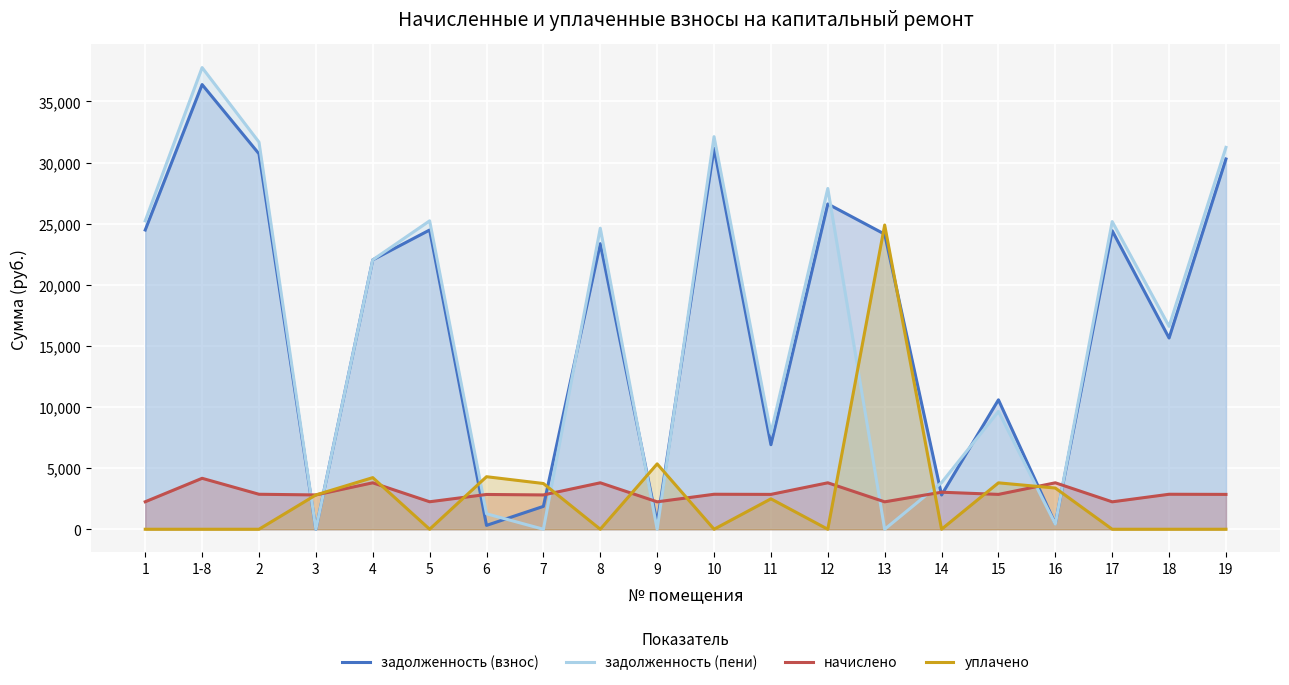

After their last crossing, which series has the higher values: задолженность (пени) or начислено?

задолженность (пени)